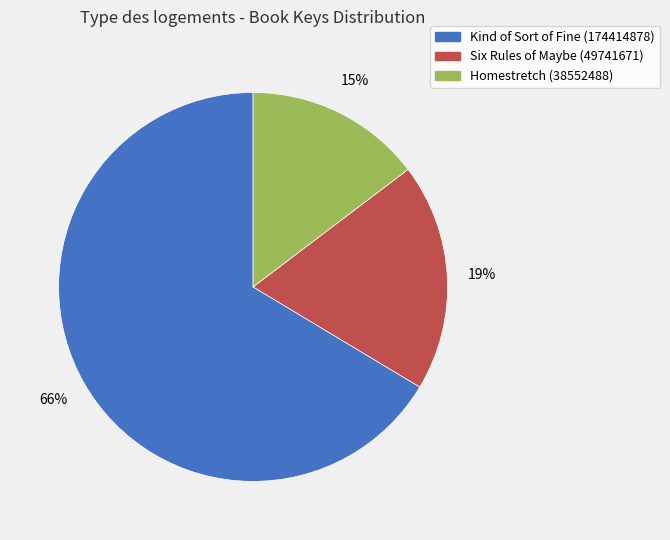

Which category accounts for the majority?

Kind of Sort of Fine (174414878)